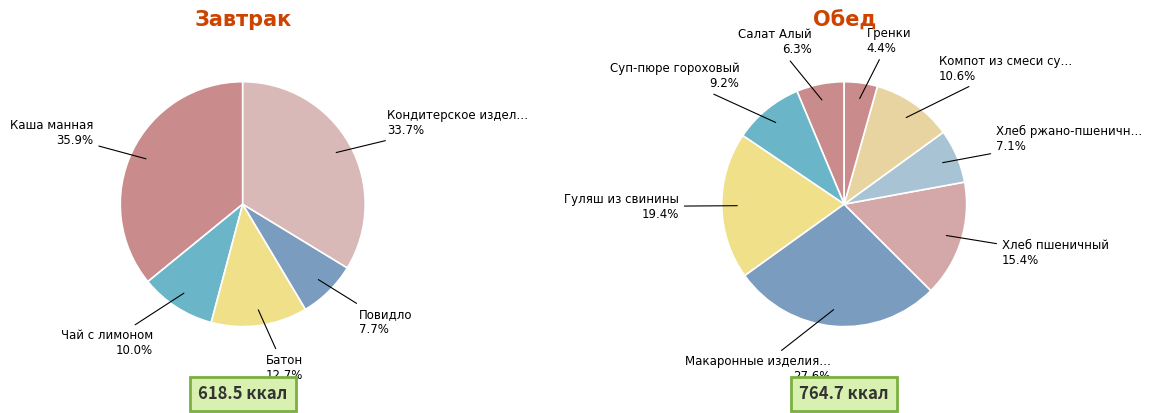

Count the number of slices in the pie.

13